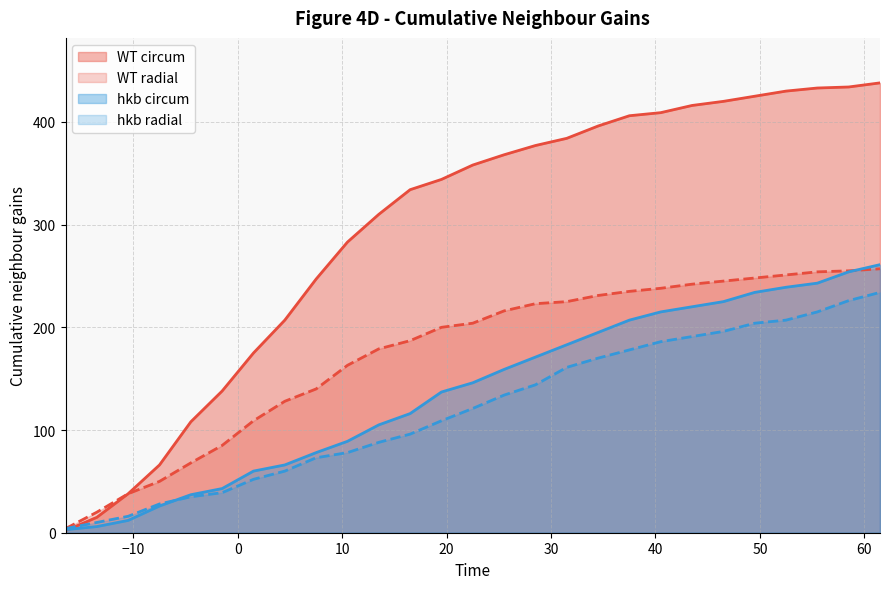

What are all the series names shown in the legend?

WT circum, WT radial, hkb circum, hkb radial